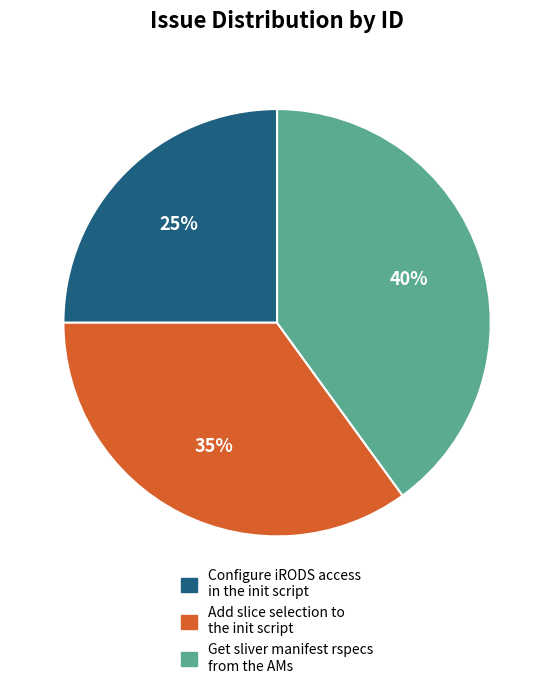

How many slices are in this pie chart?

3